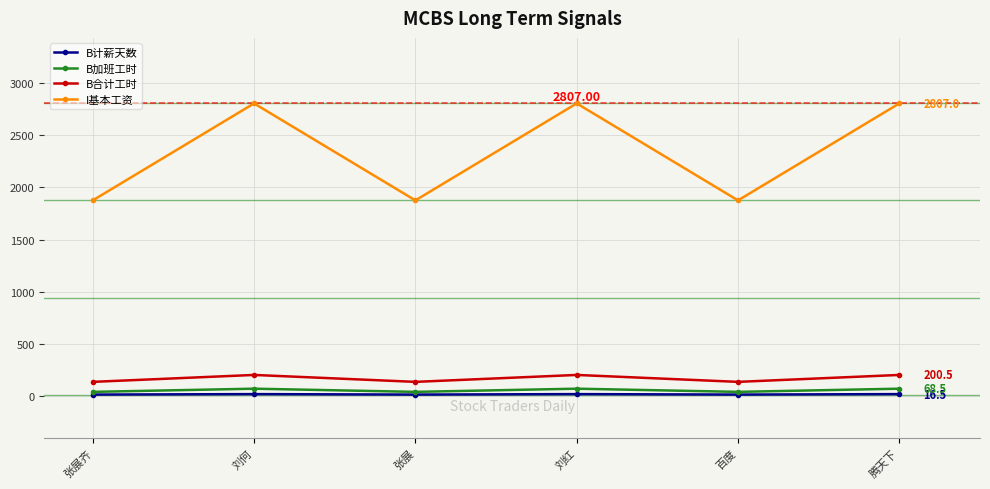

What position from the right is 张展?

4